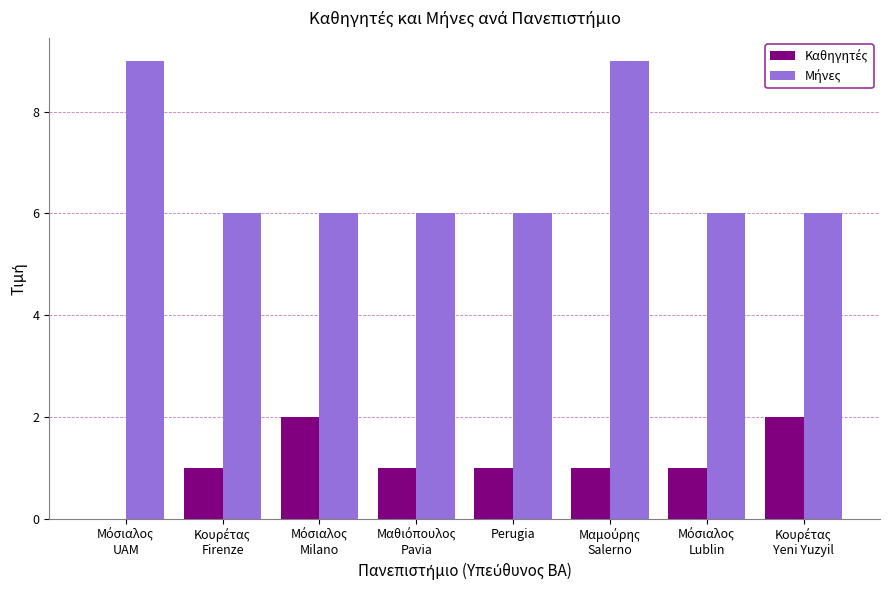

Are the bars horizontal?

No